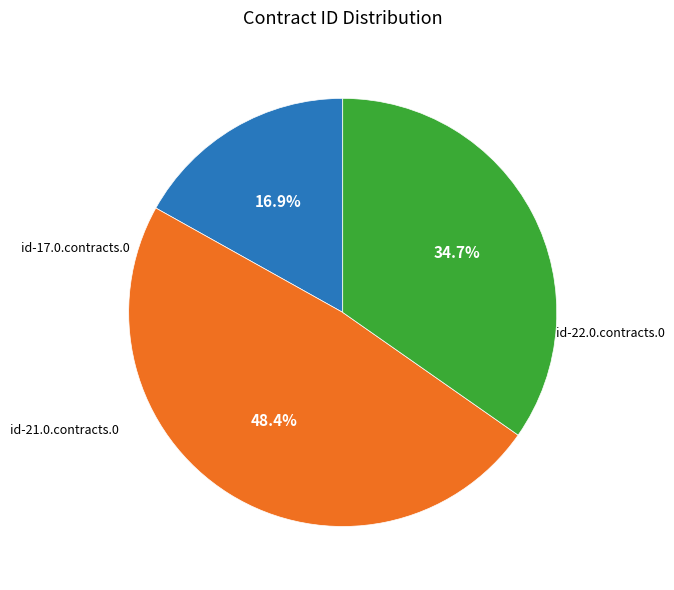

To the nearest percent, what is the difference between the id-17.0.contracts.0 and id-22.0.contracts.0 slice percentages?

18%